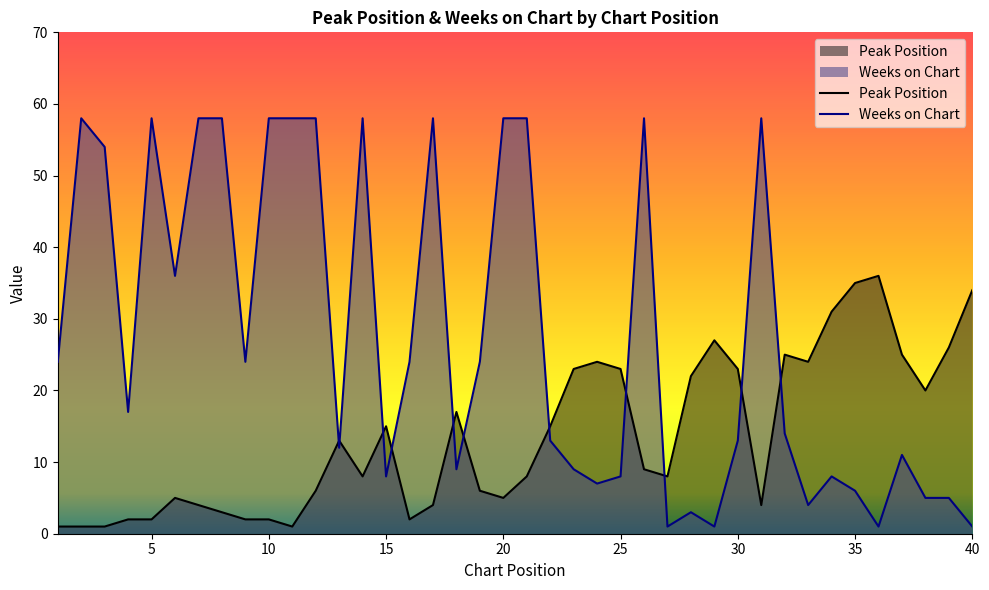

What is the maximum value shown in the chart?

58